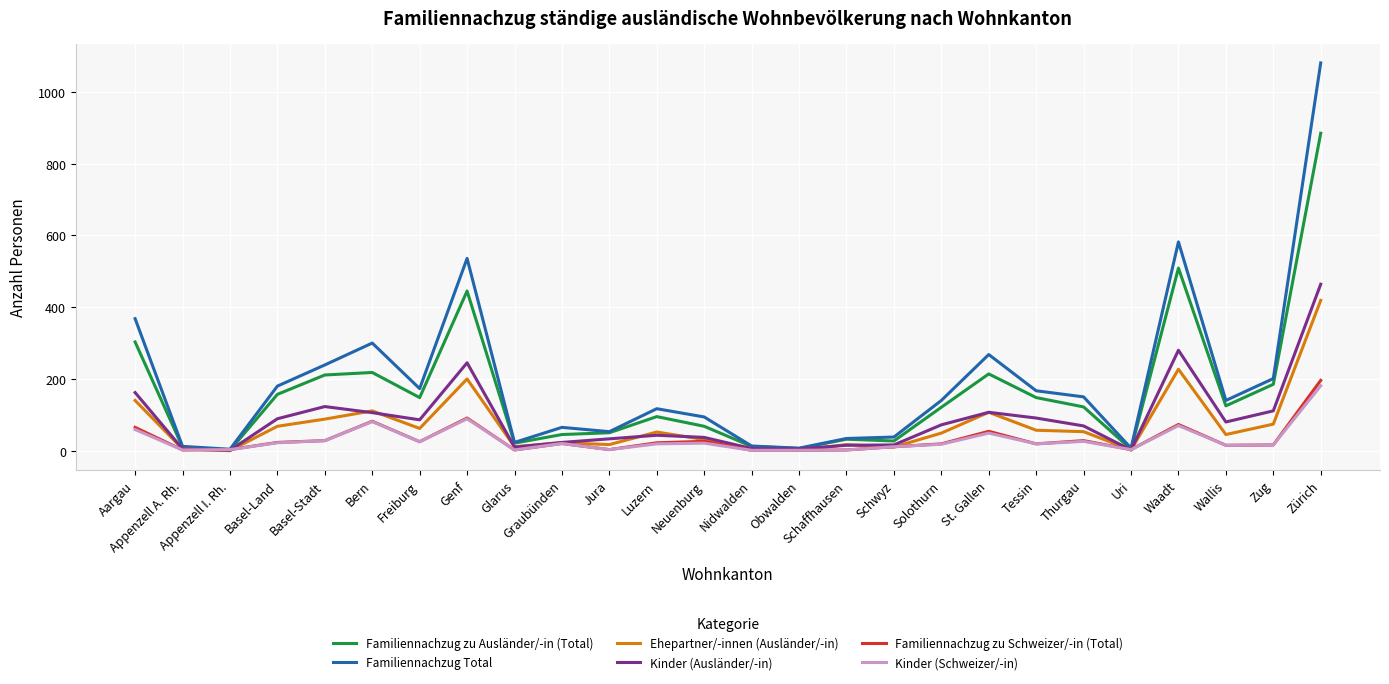

The Familiennachzug zu Ausländer/-in (Total) series shows 50 at Jura. True or false?

True